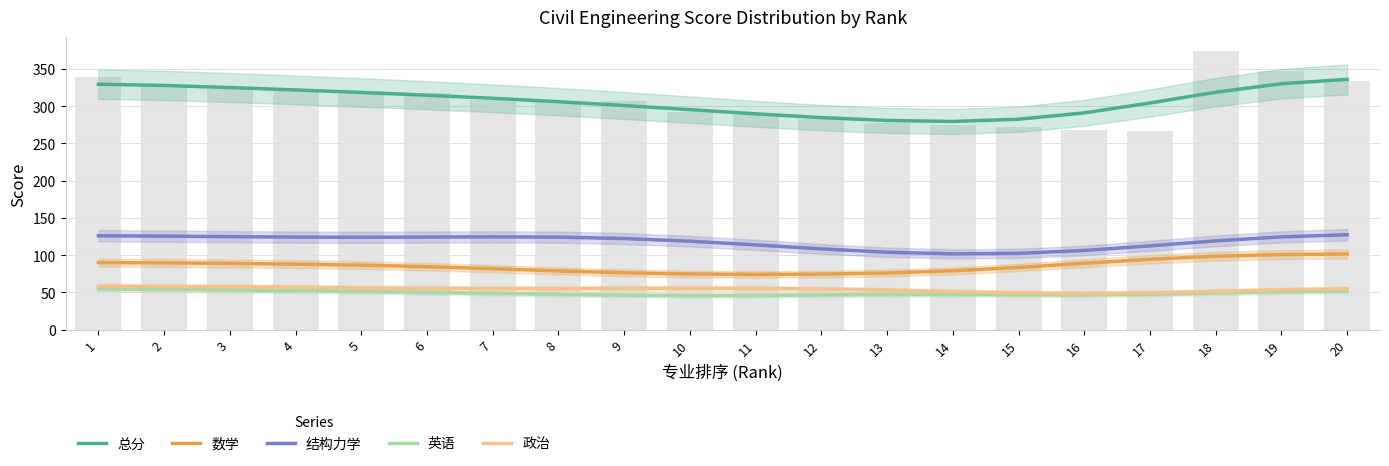

What is the smallest value displayed?

45.9